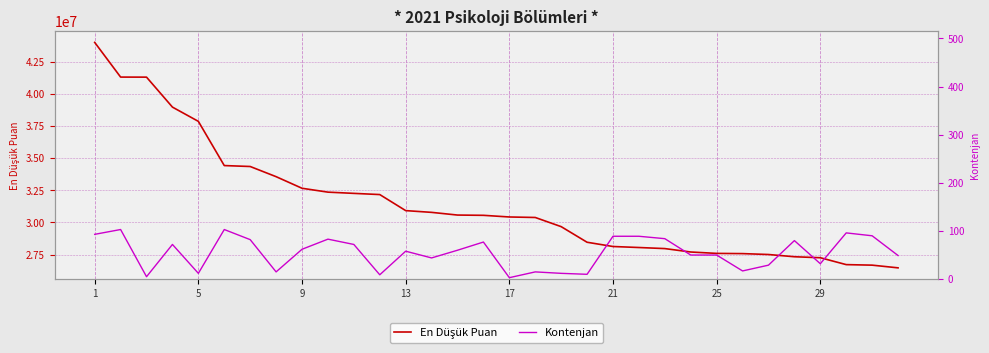

What is the average value of the Kontenjan series?

55